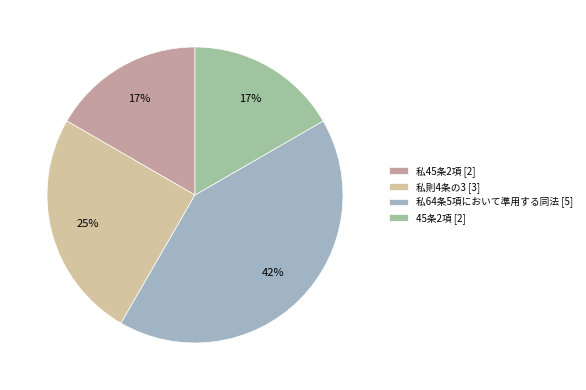

Count the number of slices in the pie.

4